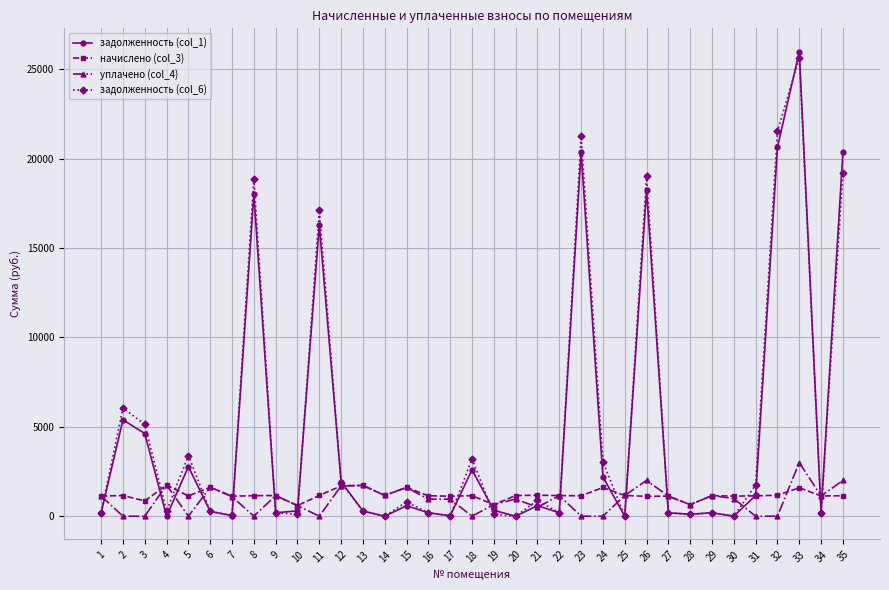

True or false: задолженность (col_1) has more than 0 points higher than both neighbors.

True